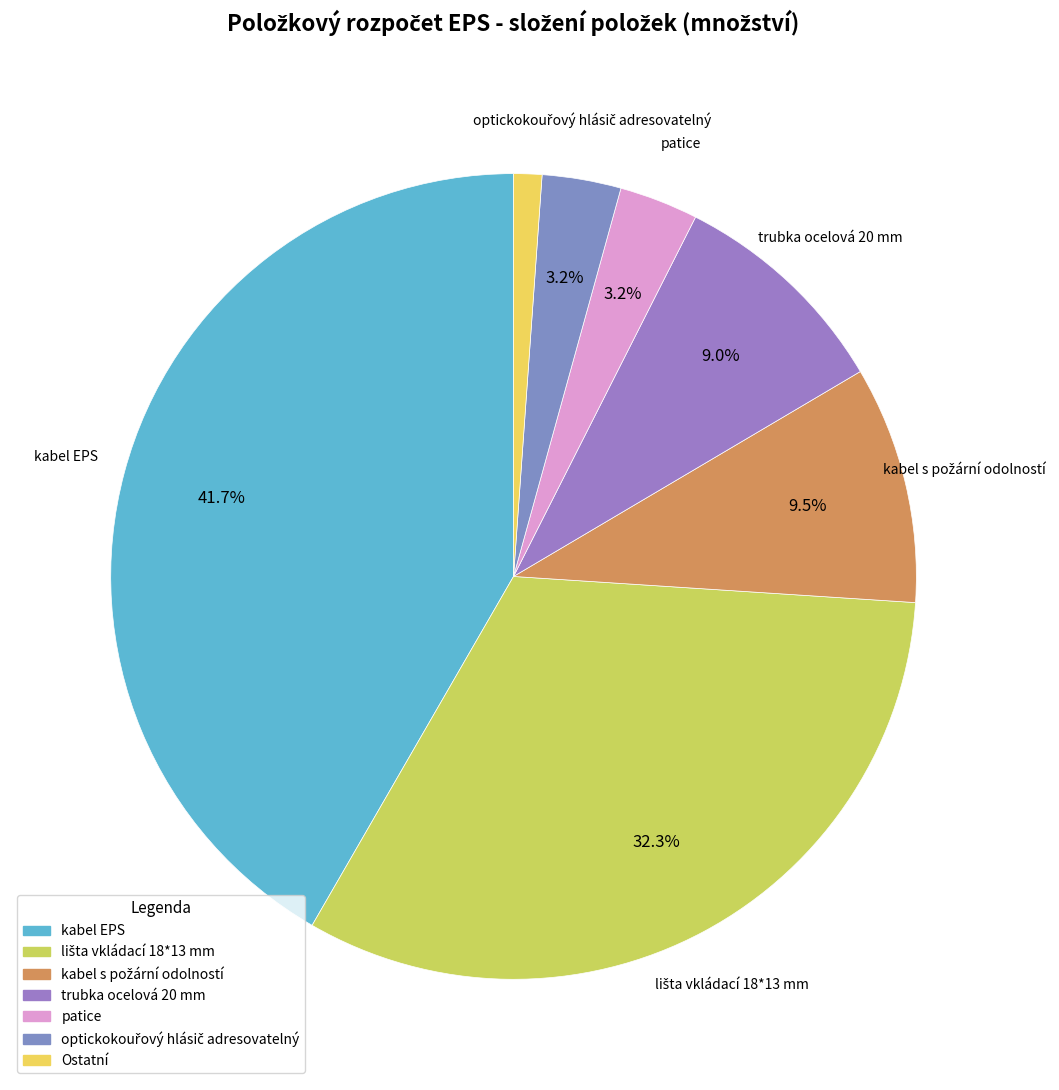

Which slice is the largest?

kabel EPS